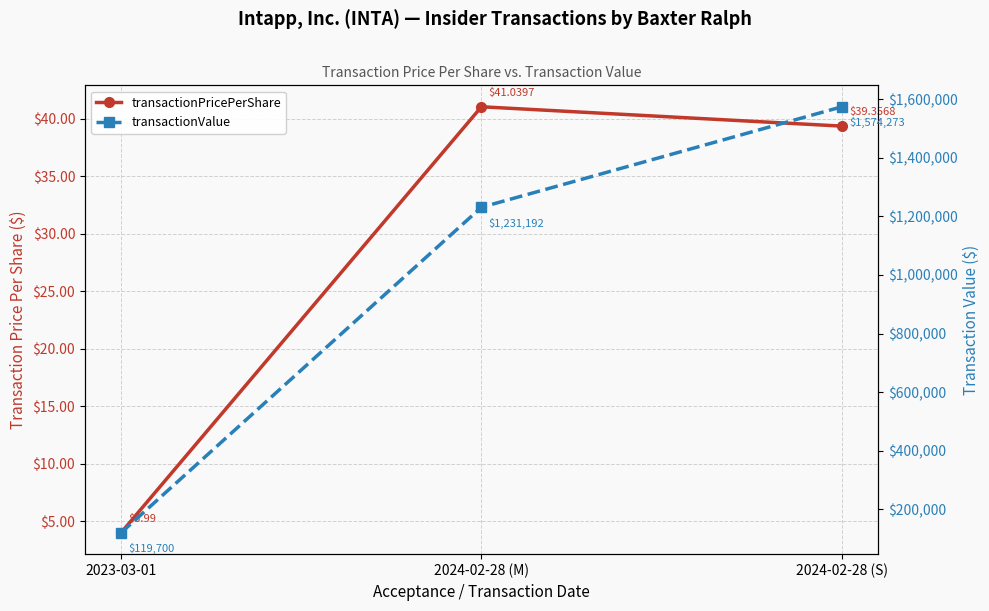

True or false: transactionPricePerShare has a value of 39.4 at 2024-02-28 (S).

True